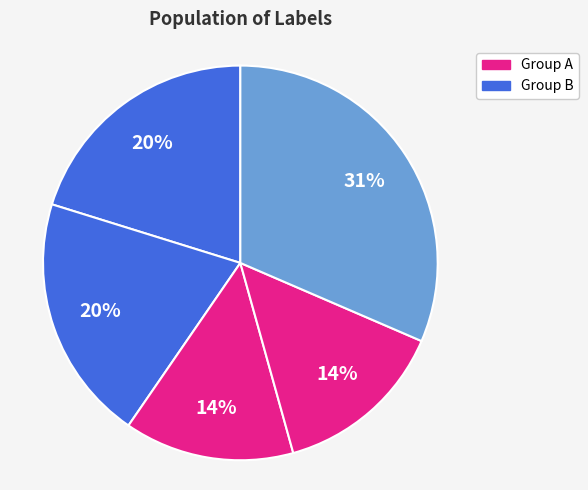

To the nearest percent, what is the difference between the largest and smallest slice percentages?

18%